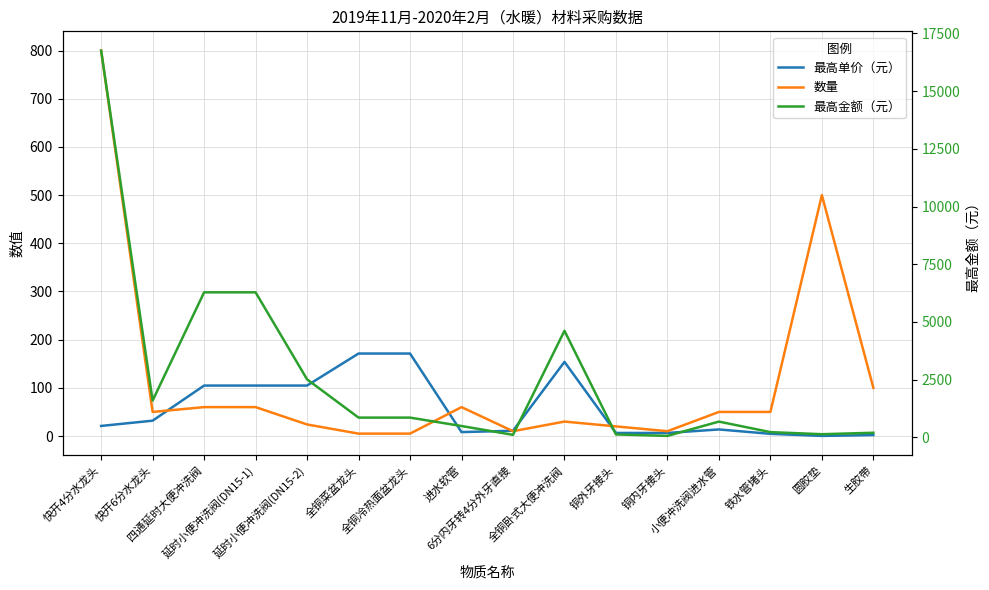

The 数量 series shows 100.0 at 生胶带. True or false?

True